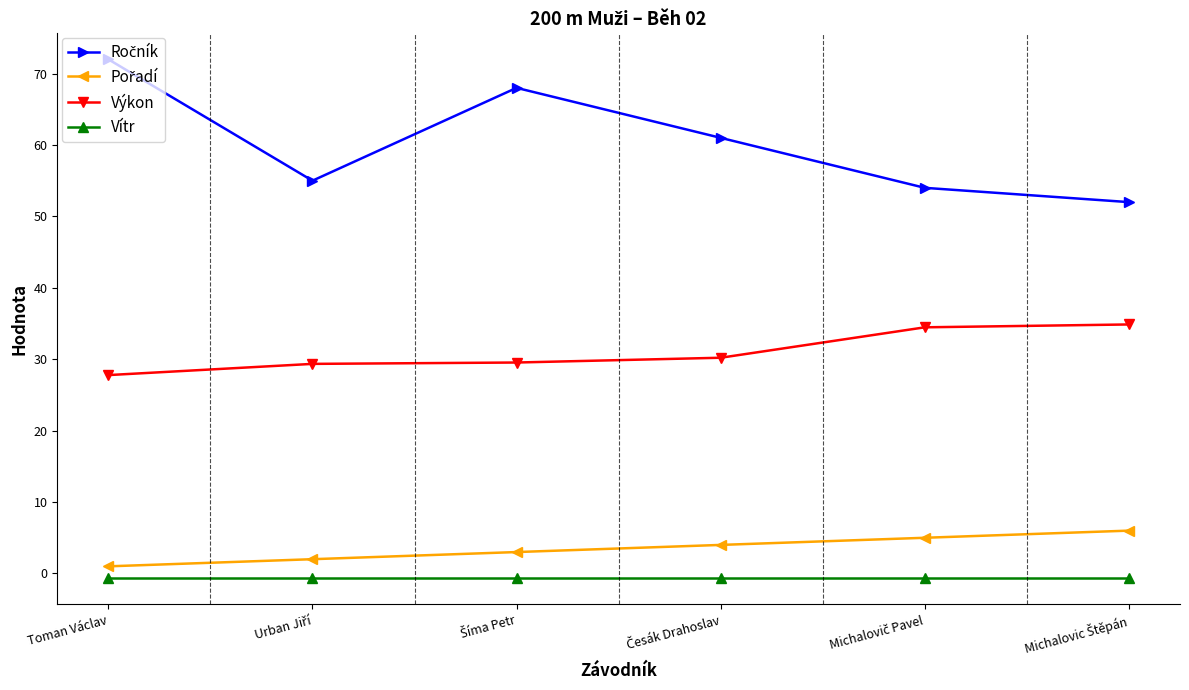

True or false: Vítr and Výkon cross at least once.

False